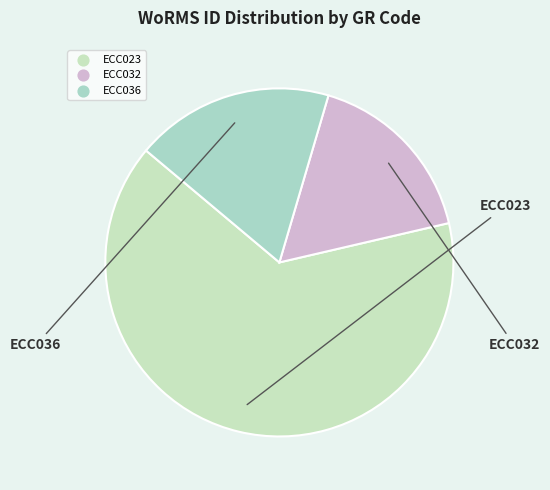

True or false: ECC023 accounts for 72% of the total.

False